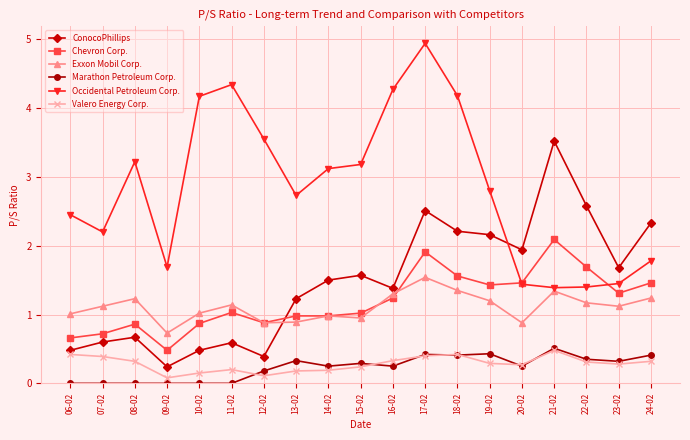

True or false: Marathon Petroleum Corp. has a value of 0.2 at 20-02.

True